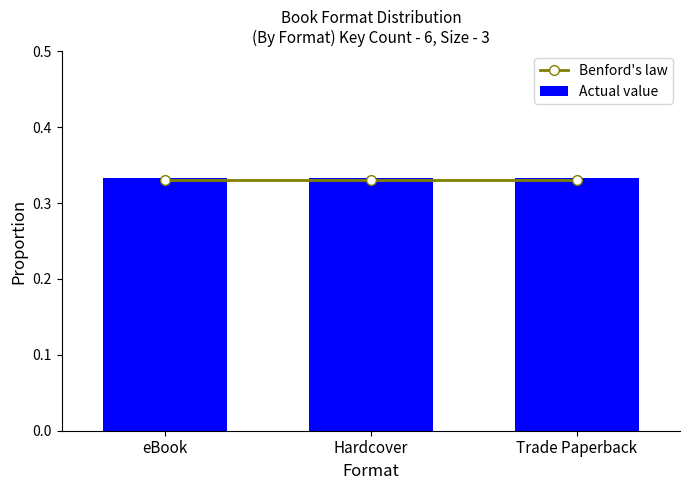

At how many categories does at least one series exceed 0?

3